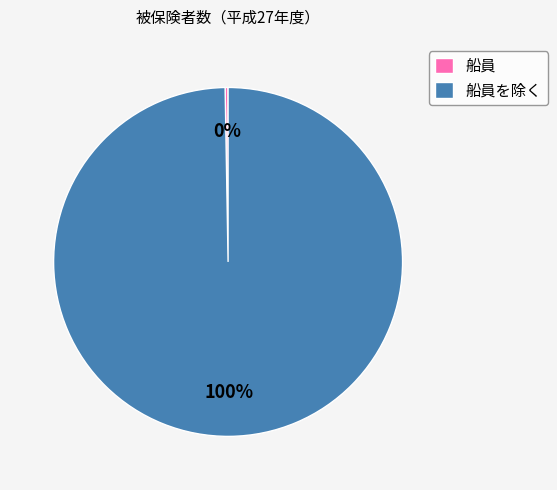

Is there a majority slice in this chart?

Yes